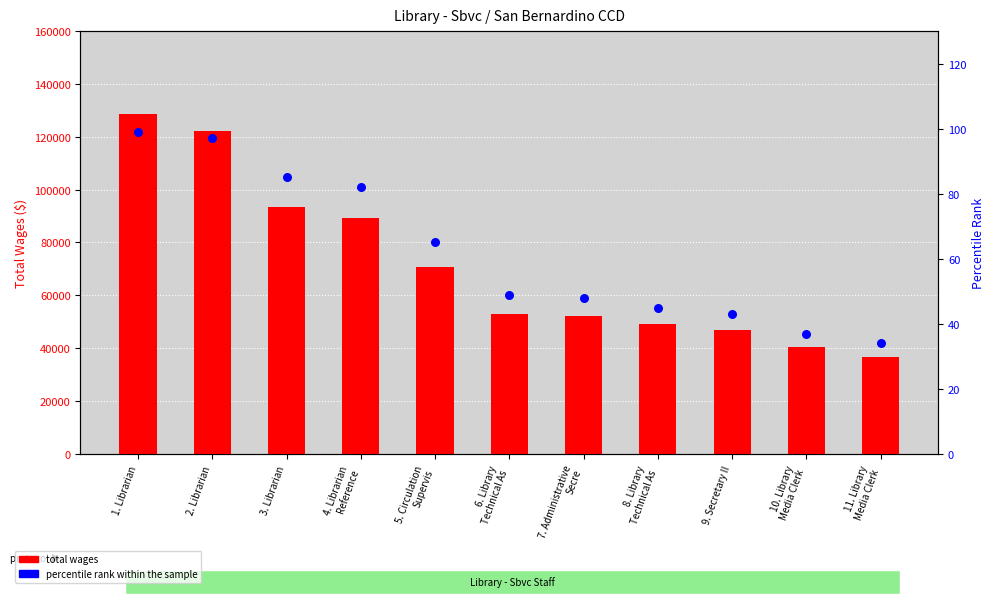

What is the total value across all series at 2. Librarian?

122225